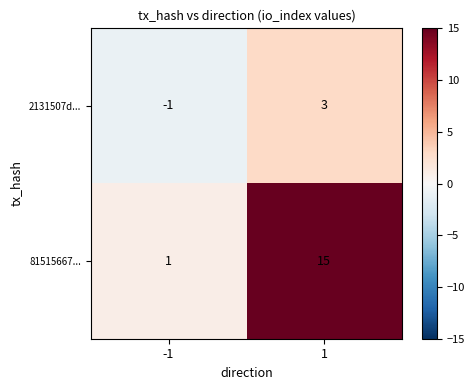

How many values in the 2131507d... series are below 3?

1